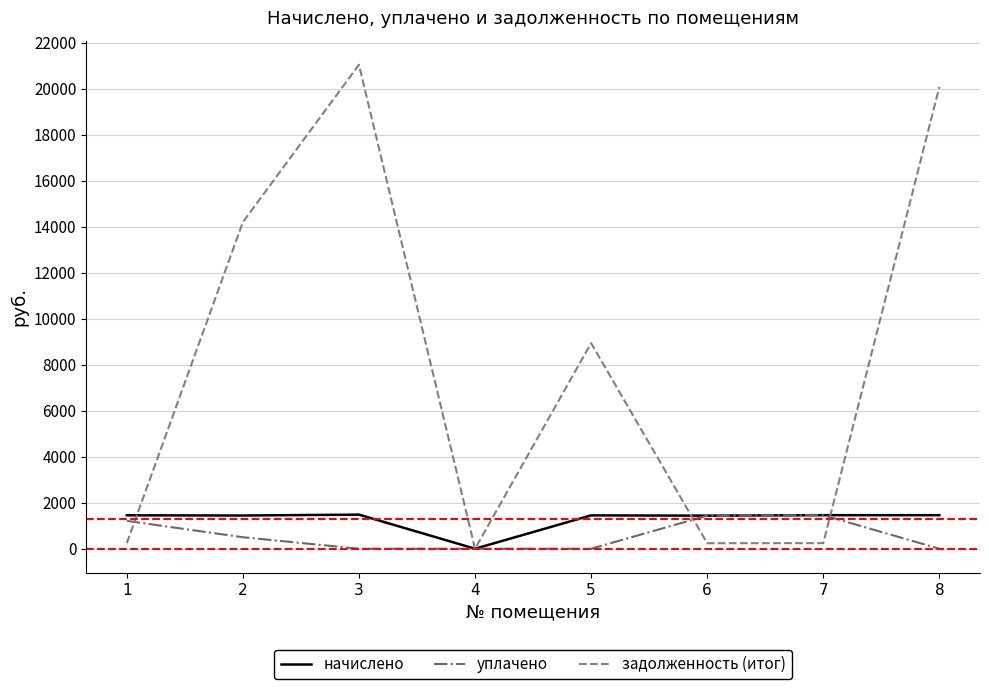

What is the sum of all задолженность (итог) values?

64964.1